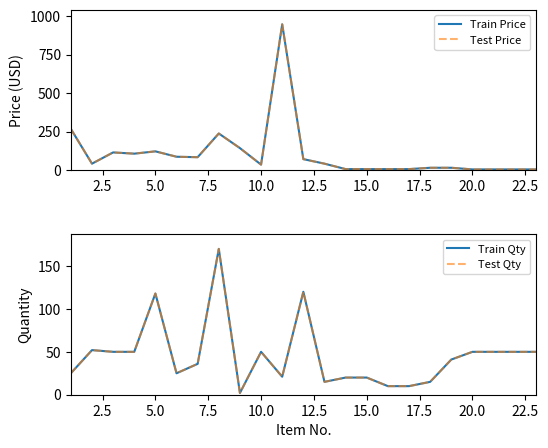

After their last crossing, which series has the higher values: Test Qty or Test Price?

Test Qty